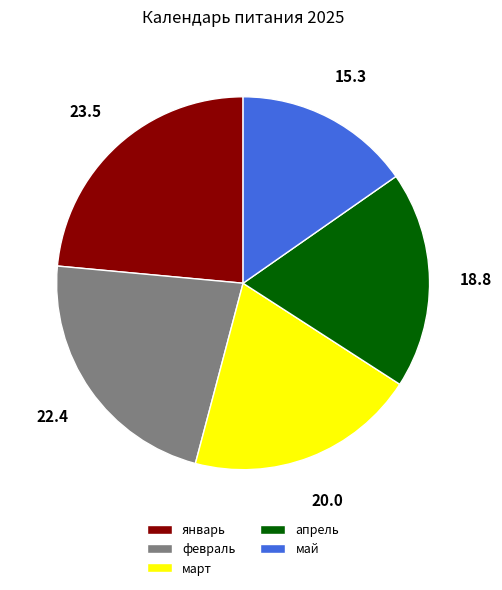

Which category has the biggest portion of the pie?

январь